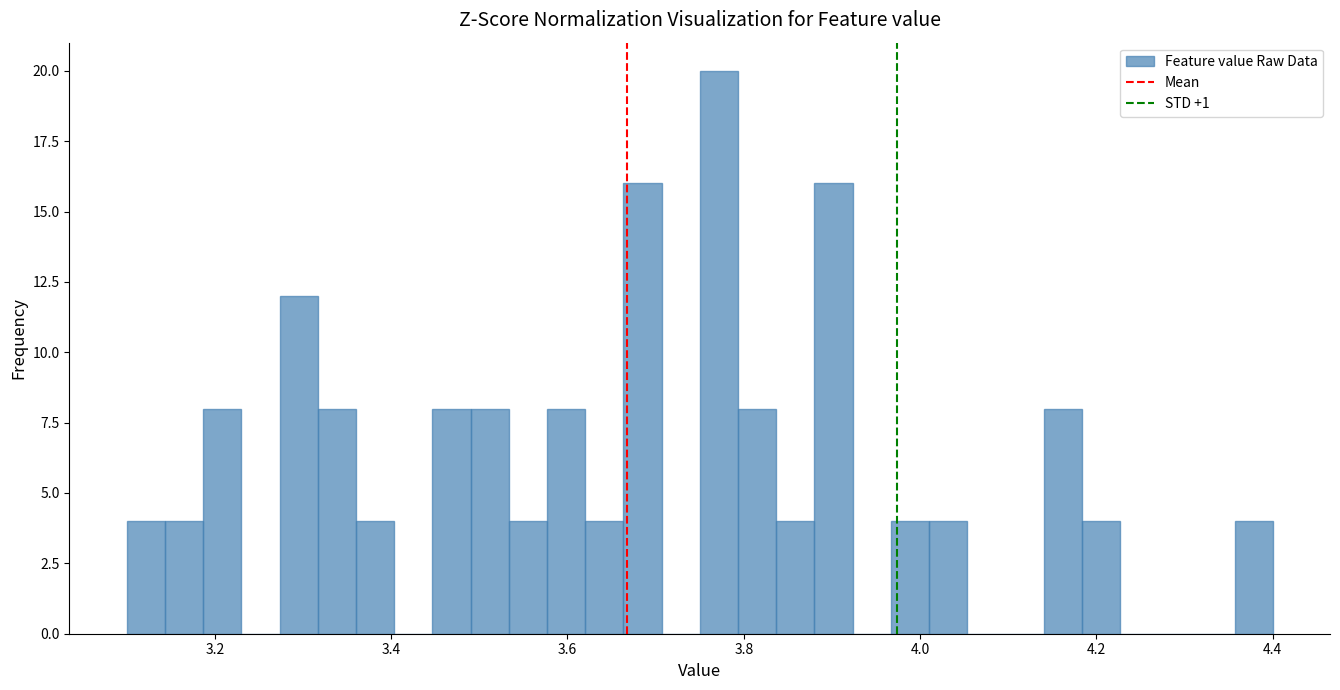

Read against the x-axis, roughly where is the centre of the tallest bar?

3.78